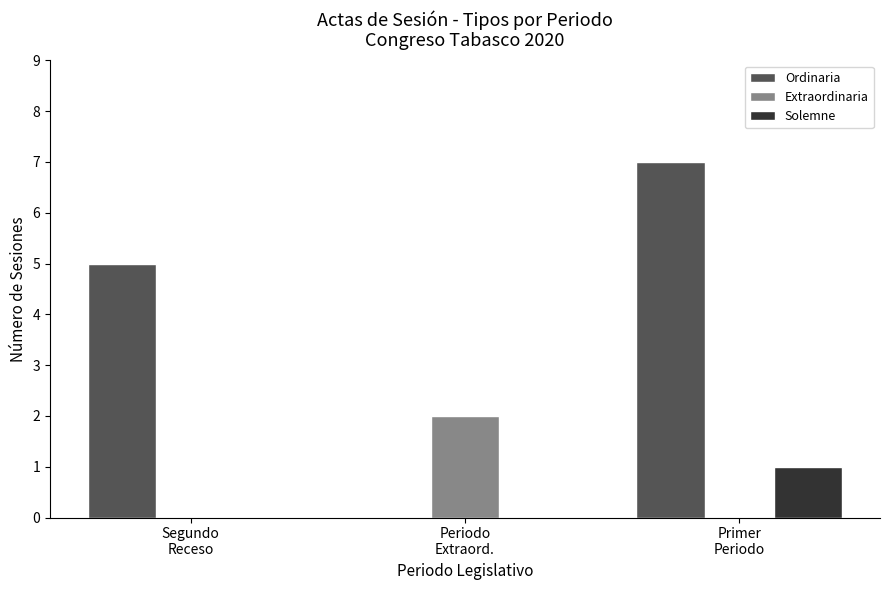

Which series has the largest total across all categories?

Ordinaria